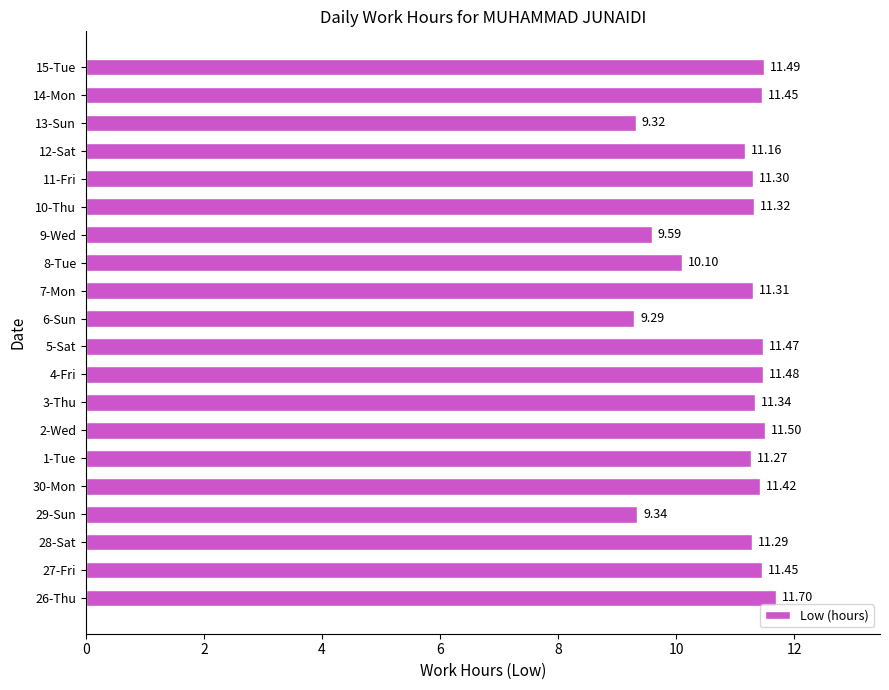

Between 3-Thu and 11-Fri, which is larger?

3-Thu